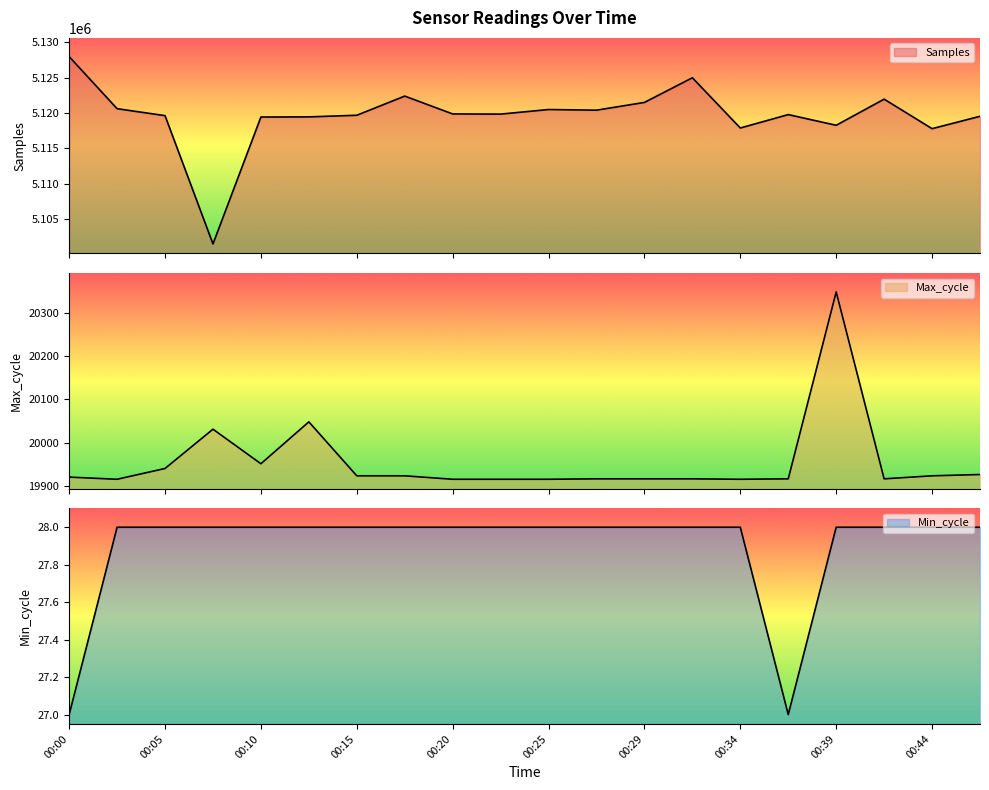

Reading left to right, list all the values displayed in this chart.

Samples: 00:00=5127962	00:03=5120599	00:05=5119615	00:08=5101469	00:10=5119419	00:12=5119440	00:15=5119671	00:17=5122380	00:20=5119857	00:22=5119834	00:25=5120481	00:27=5120389	00:29=5121486	00:32=5124972	00:34=5117869	00:37=5119764	00:39=5118254	00:42=5121948	00:44=5117776	00:46=5119523
Max_cycle: 00:00=19920	00:03=19915	00:05=19940	00:08=20031	00:10=19951	00:12=20048	00:15=19923	00:17=19923	00:20=19915	00:22=19915	00:25=19915	00:27=19916	00:29=19916	00:32=19916	00:34=19915	00:37=19916	00:39=20349	00:42=19916	00:44=19923	00:46=19926
Min_cycle: 00:00=27	00:03=28	00:05=28	00:08=28	00:10=28	00:12=28	00:15=28	00:17=28	00:20=28	00:22=28	00:25=28	00:27=28	00:29=28	00:32=28	00:34=28	00:37=27	00:39=28	00:42=28	00:44=28	00:46=28